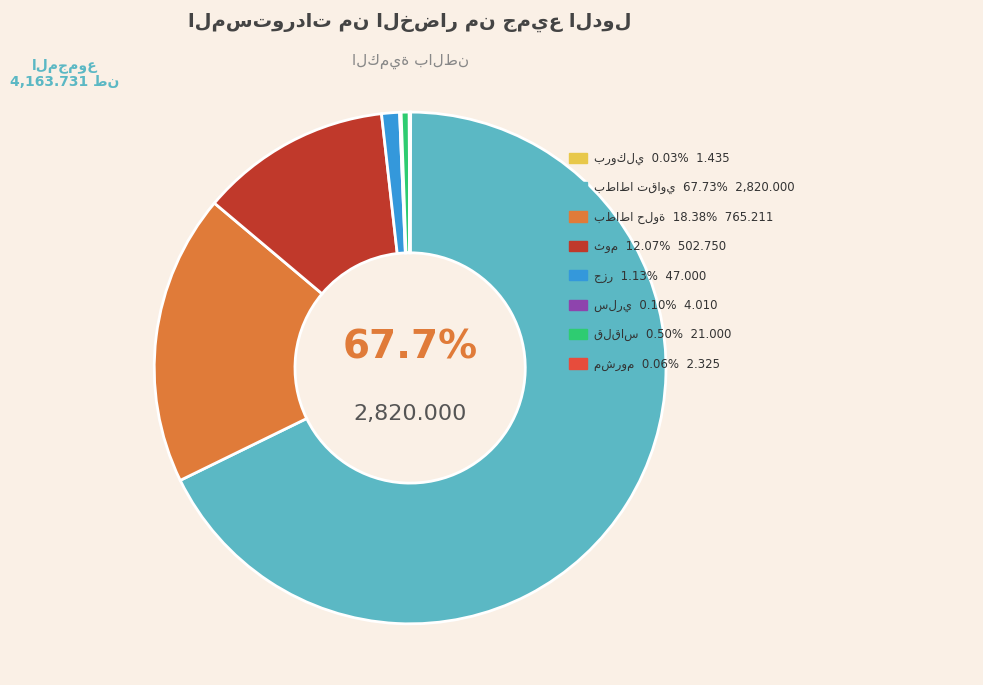

Count the number of slices in the pie.

8